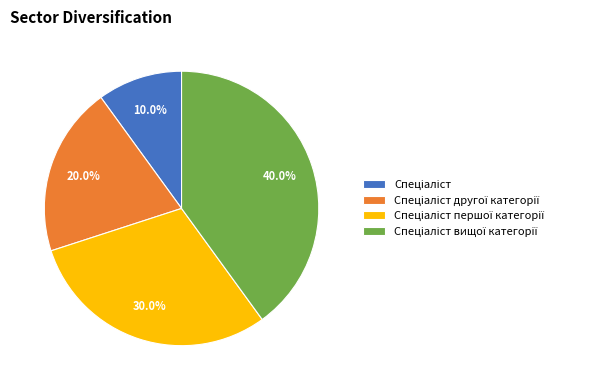

Does any single category account for the majority?

No